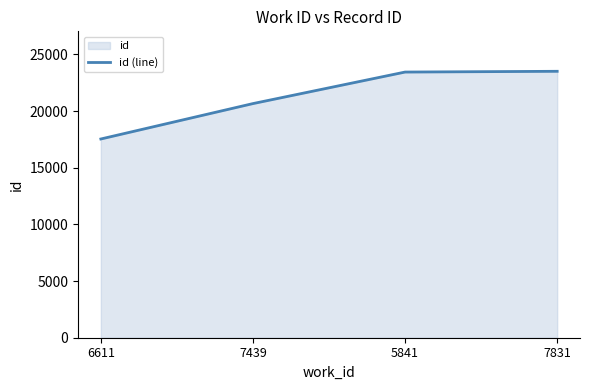

Rank the categories by value from highest to lowest.

7831, 5841, 7439, 6611